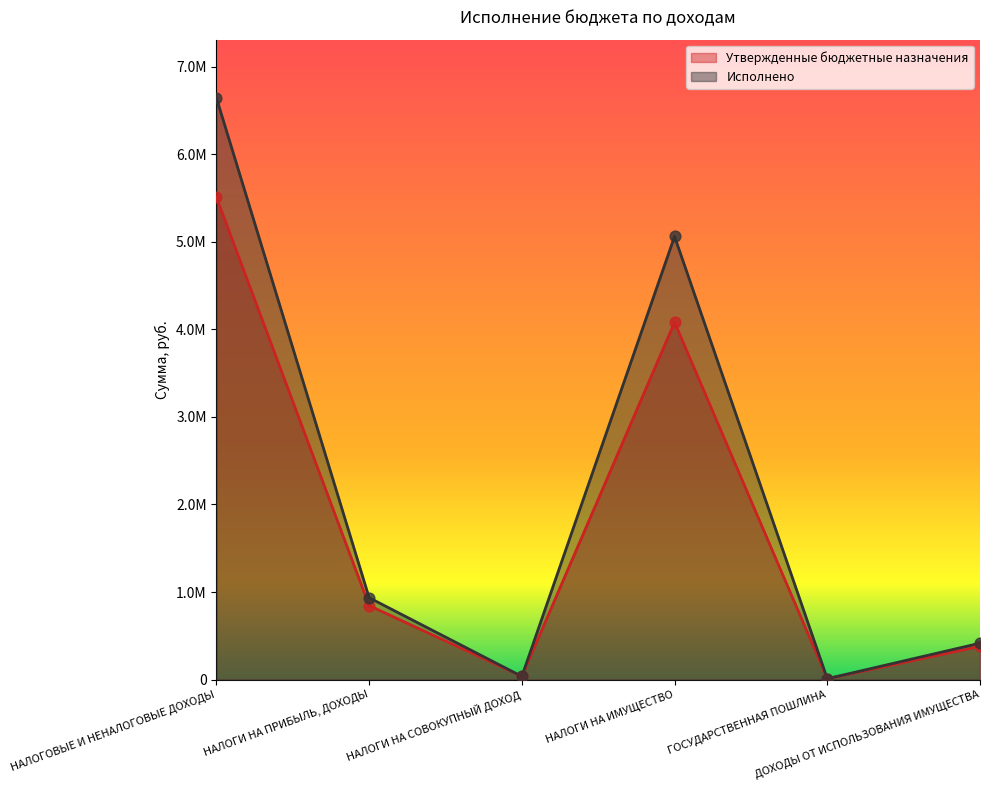

Which series reaches the maximum Y coordinate?

Исполнено